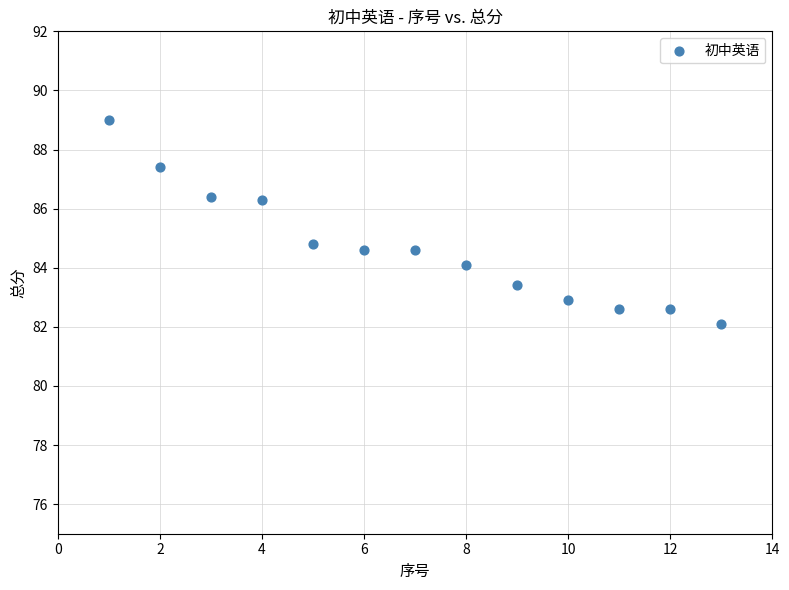

What Y value in the scatter plot is closest to 85?

84.8